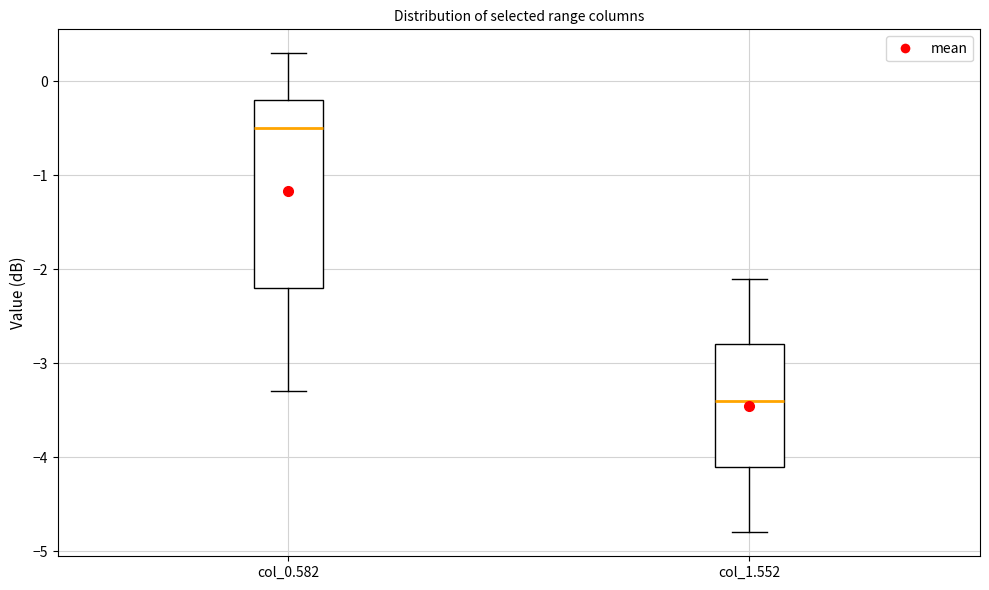

Which box's median line is the lowest?

col_1.552